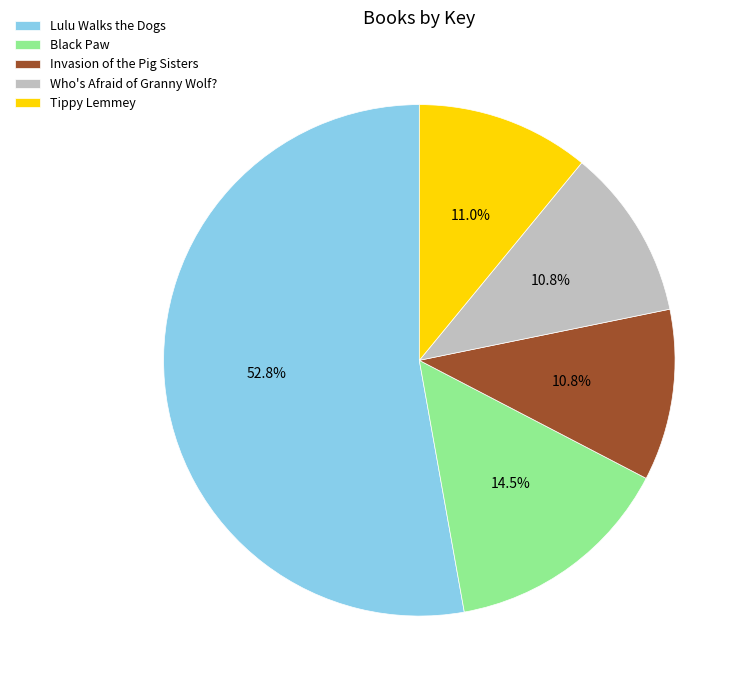

Does any single category account for the majority?

Yes